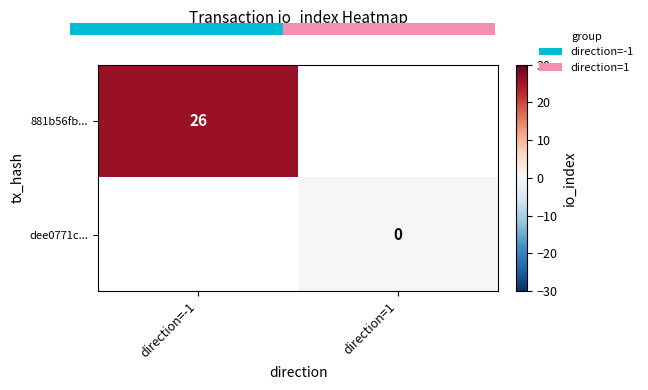

The 881b56fb... series shows 26 at direction=-1. True or false?

True